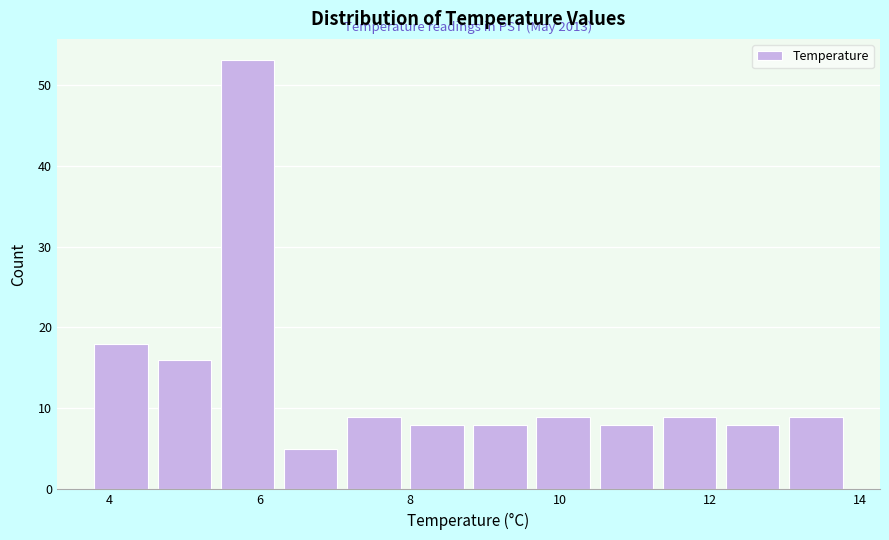

Over which range of the x-axis is the bar tallest?

5.4 to 6.4